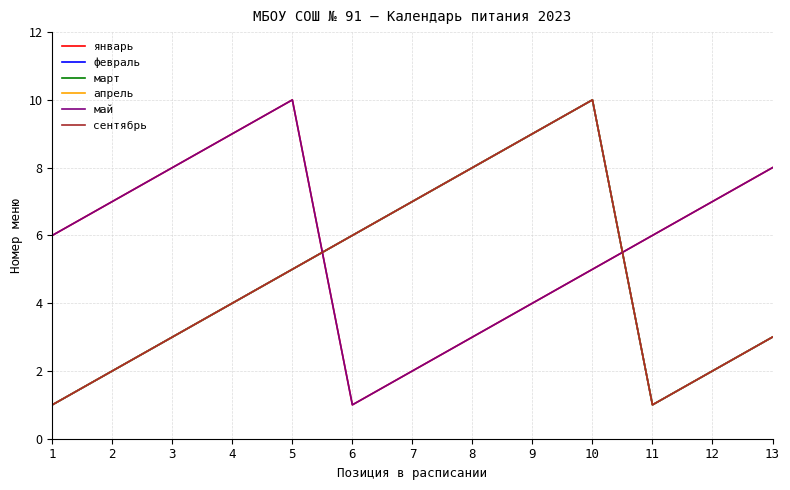

Is this an area chart (filled region under the line)?

No